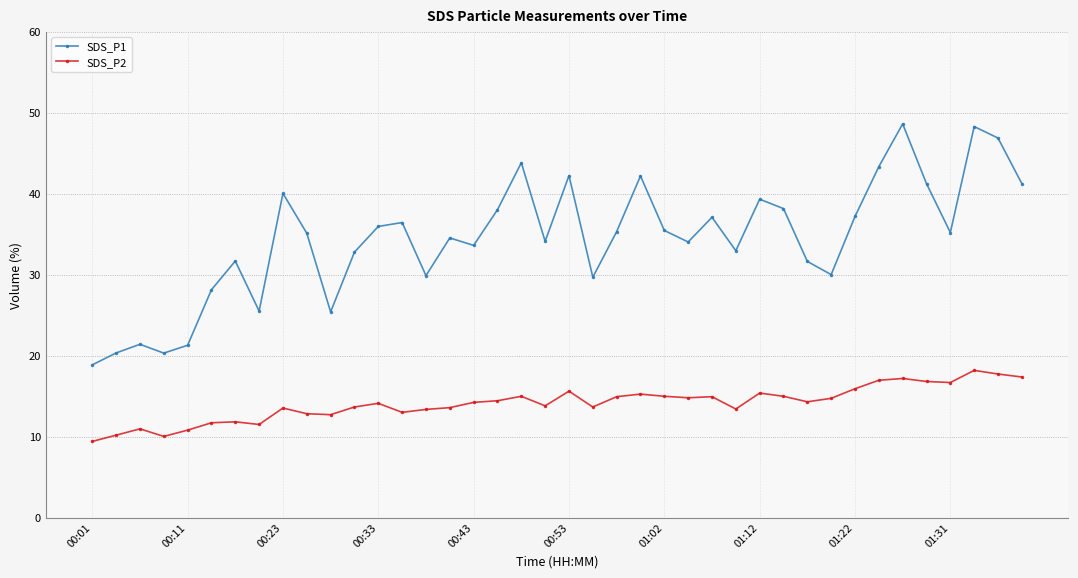

Rank the series by their maximum value, from highest to lowest.

SDS_P1, SDS_P2